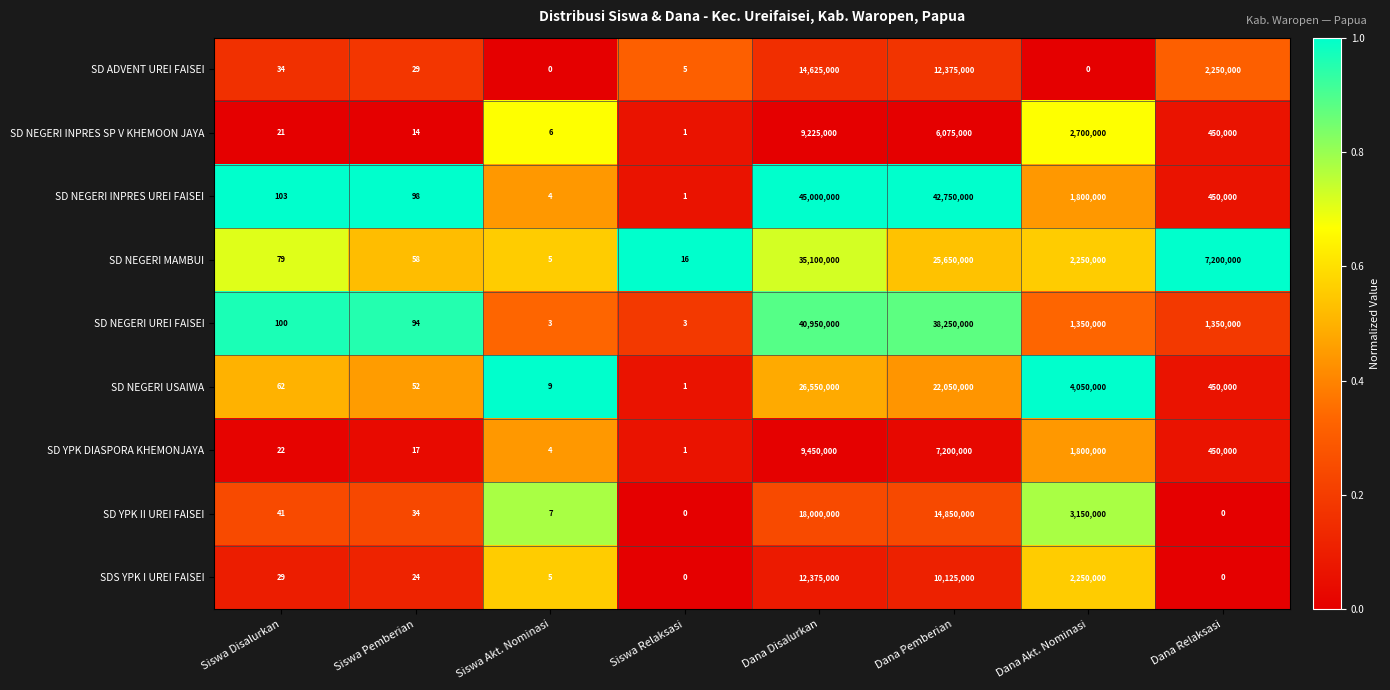

Which label corresponds to the largest value in the chart?

Dana Disalurkan